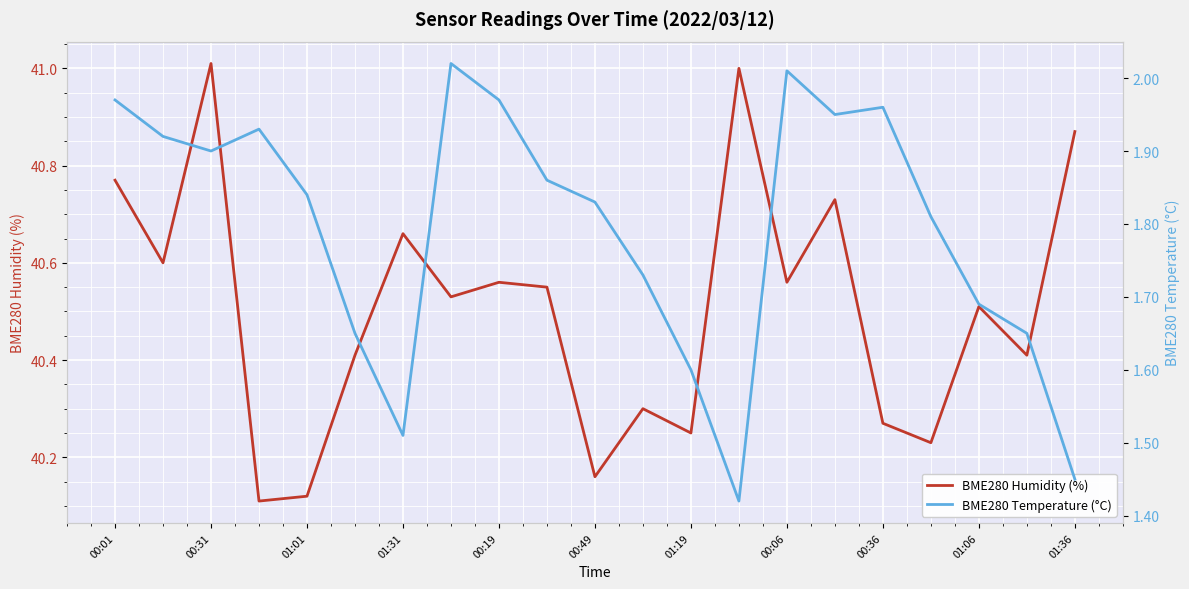

Which series has the largest total across all categories?

BME280 Humidity (%)